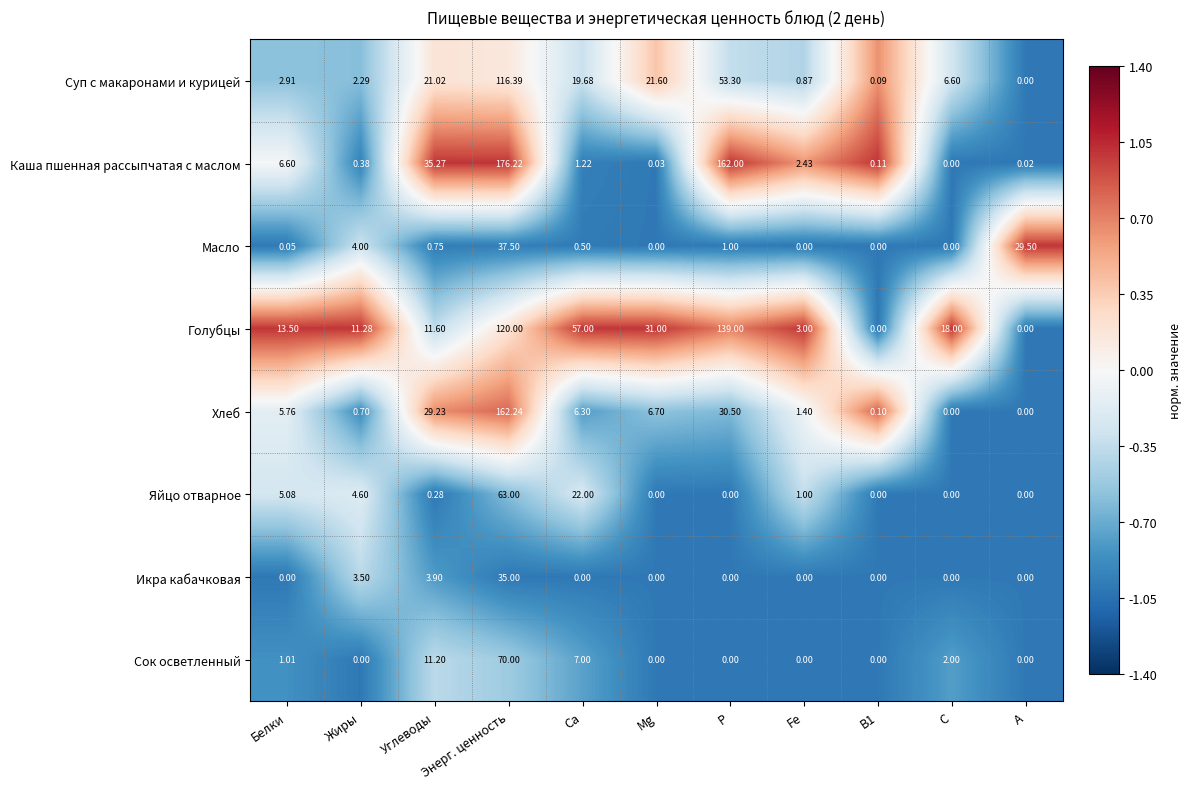

Which series has the widest spread of values?

Каша пшенная рассыпчатая с маслом